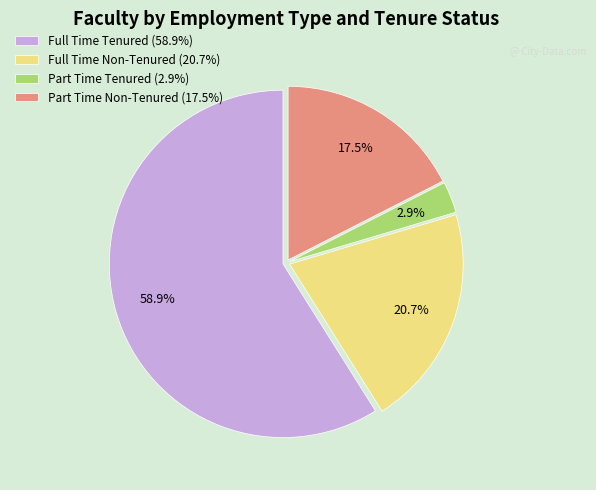

Is there any slice that represents more than half of the pie?

Yes